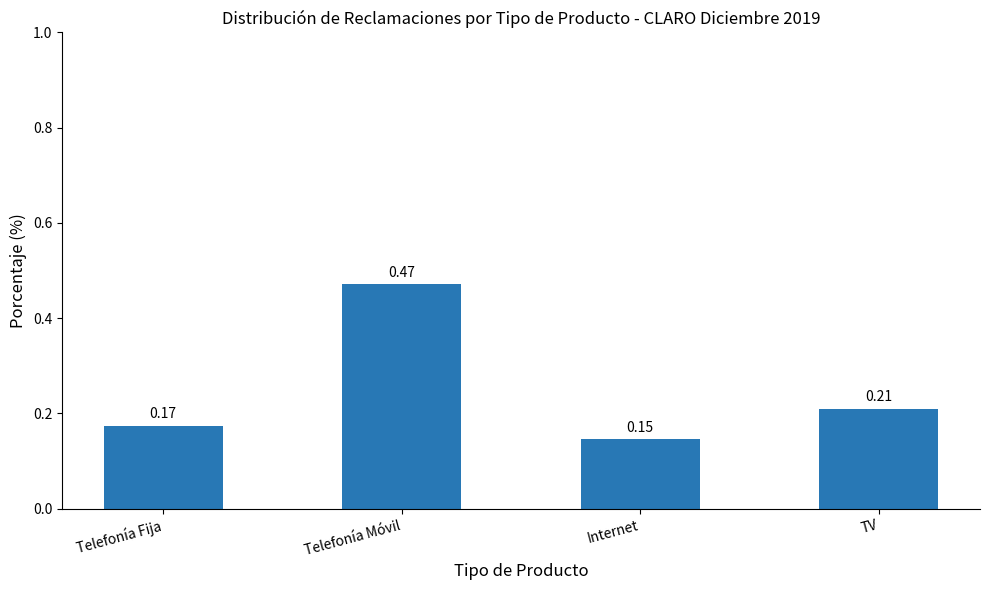

Which label corresponds to the largest value in the chart?

Telefonía Móvil